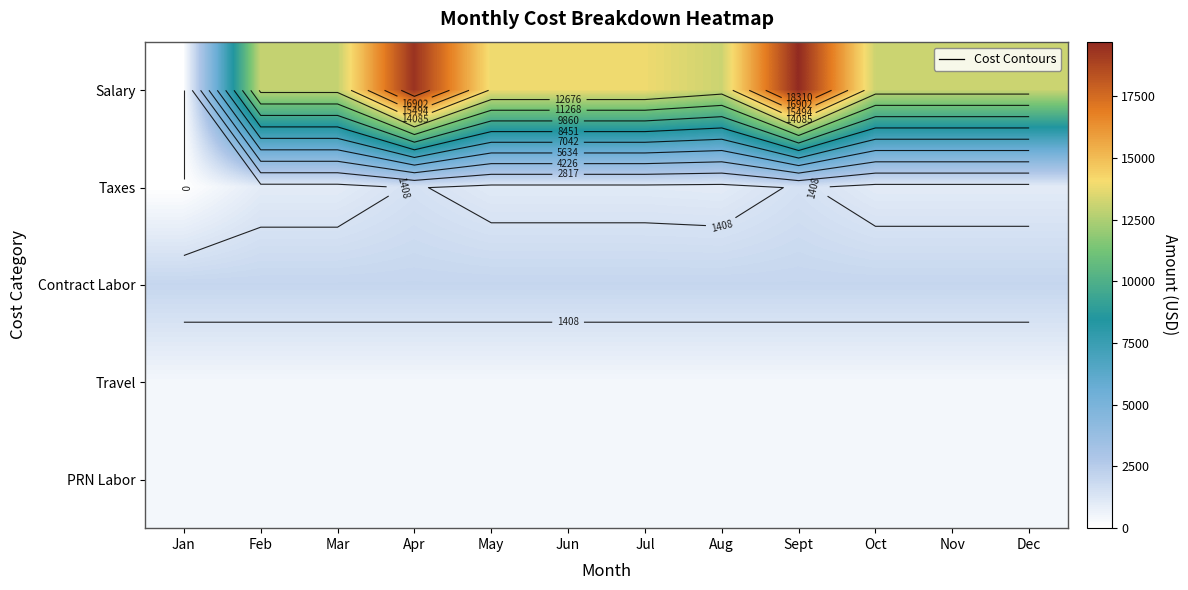

Which series has the largest total across all categories?

Salary